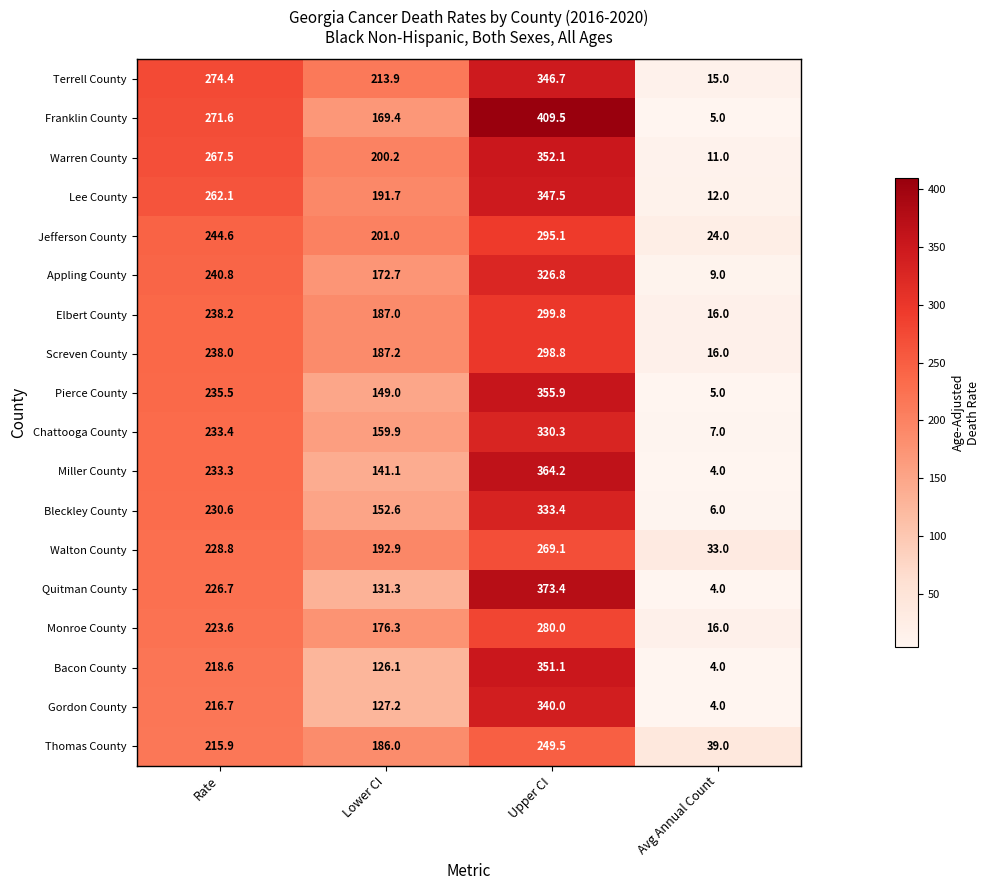

Which series changed the most between Upper CI and Avg Annual Count?

Franklin County